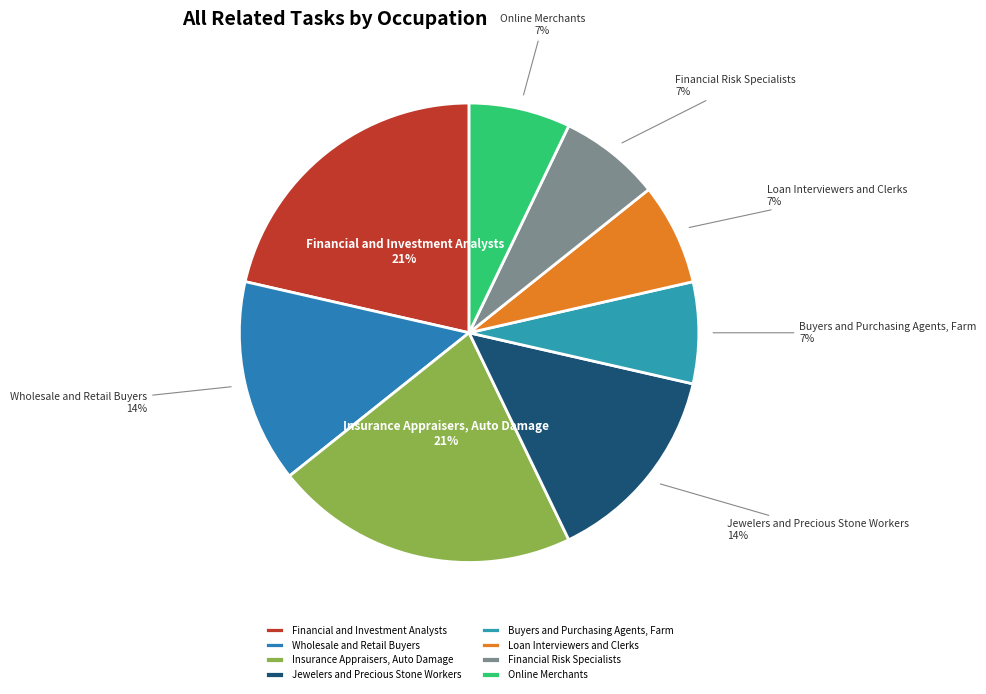

Count the number of slices in the pie.

8